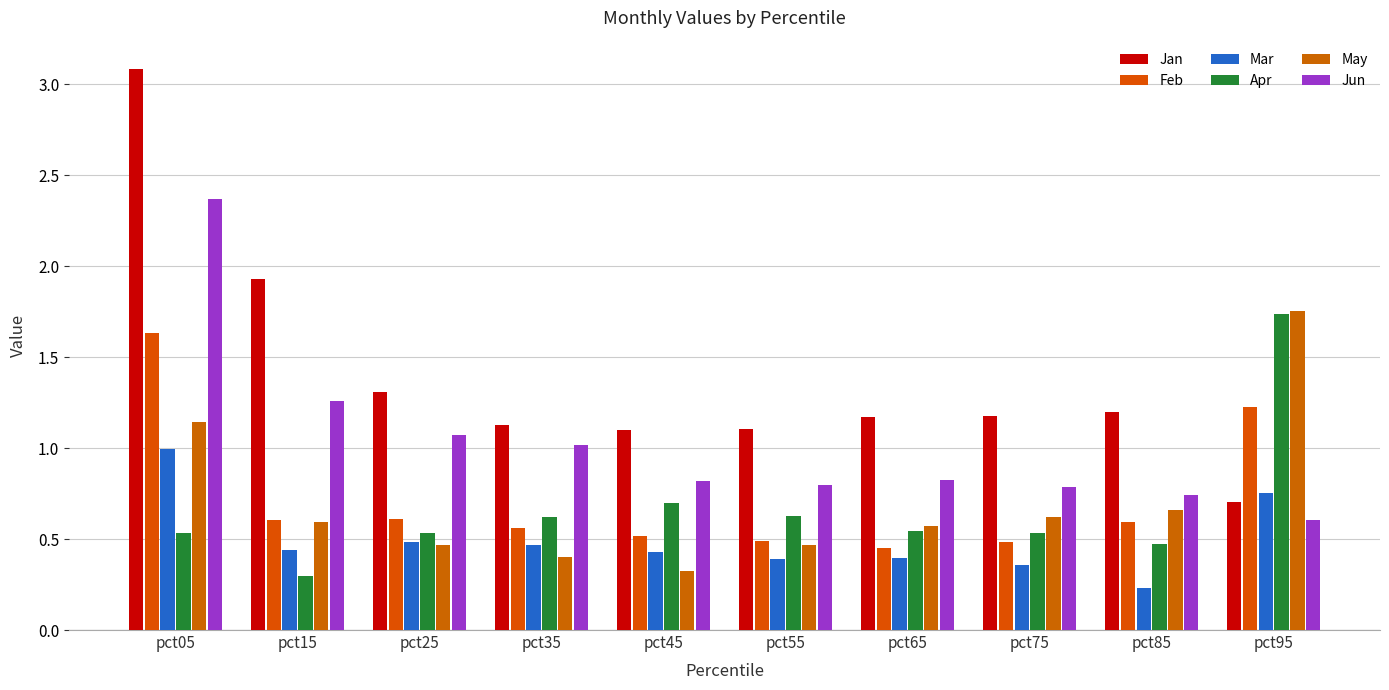

What are all the series names shown in the legend?

Jan, Feb, Mar, Apr, May, Jun